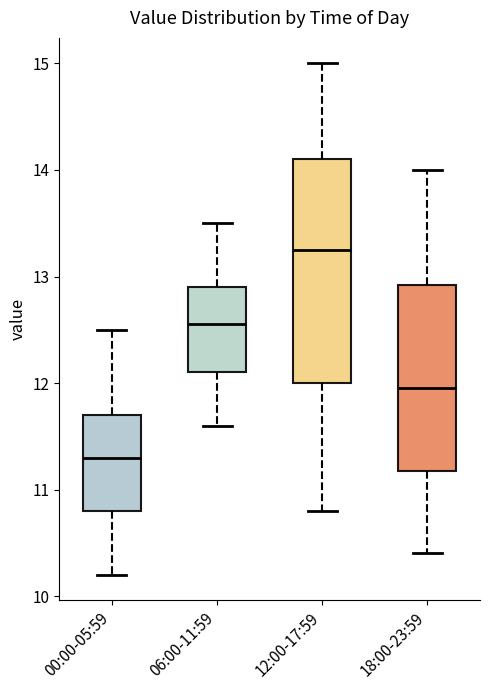

Reading left to right, read every box against the y-axis: the position of its median line, the range the box covers, and the ends of its whiskers. The values are not printed on the chart, so give them approximately, as read against the axis.

00:00-05:59: median 11.3, box 10.8 to 11.7, whiskers 10.2 to 12.5
06:00-11:59: median 12.6, box 12.1 to 12.9, whiskers 11.6 to 13.5
12:00-17:59: median 13.3, box 12.0 to 14.1, whiskers 10.8 to 15.0
18:00-23:59: median 12.0, box 11.2 to 12.9, whiskers 10.4 to 14.0